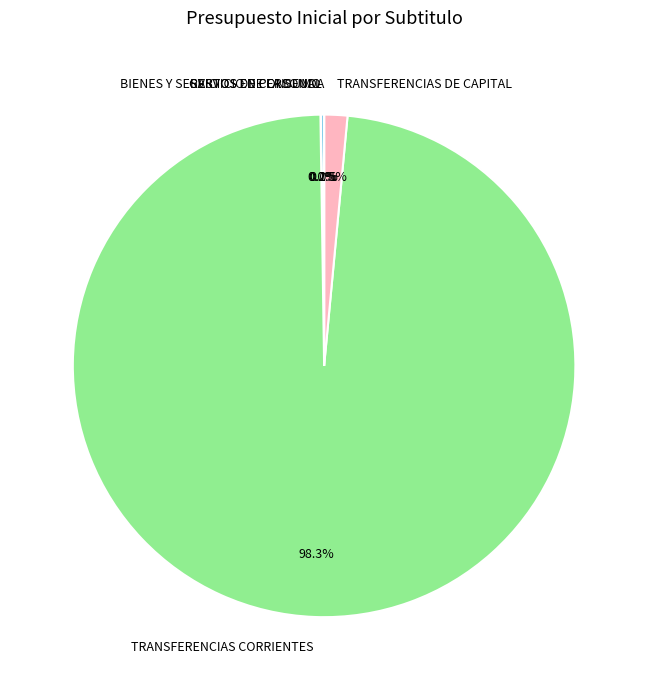

Which has a higher value, SERVICIO DE LA DEUDA or TRANSFERENCIAS DE CAPITAL?

TRANSFERENCIAS DE CAPITAL